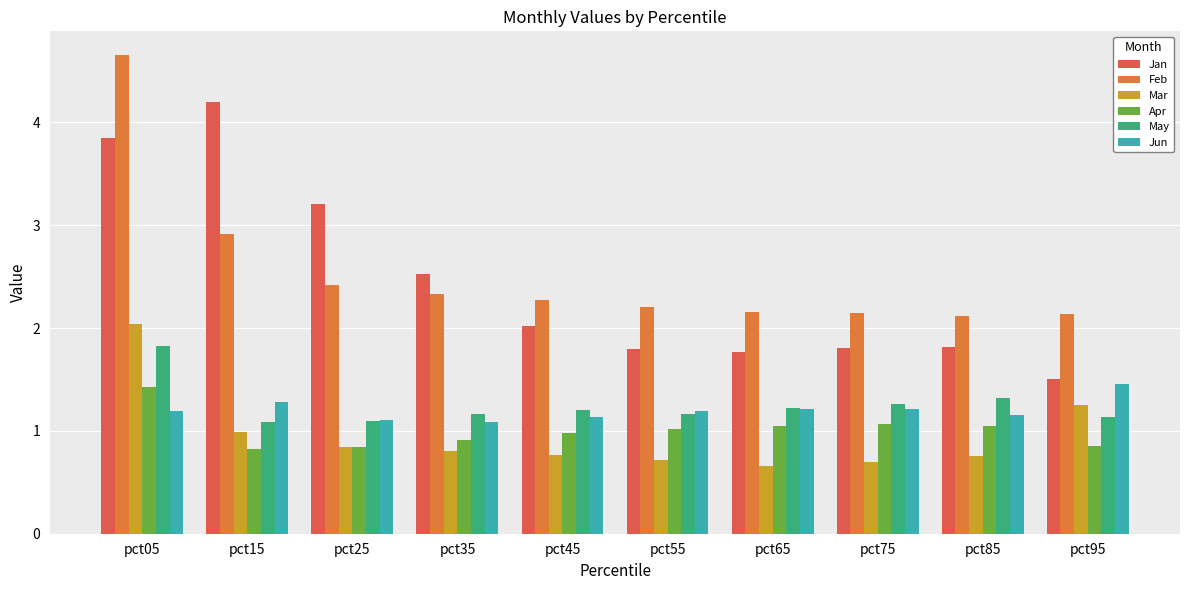

What is the value of the Jun bar at the 1st from the left?

1.2